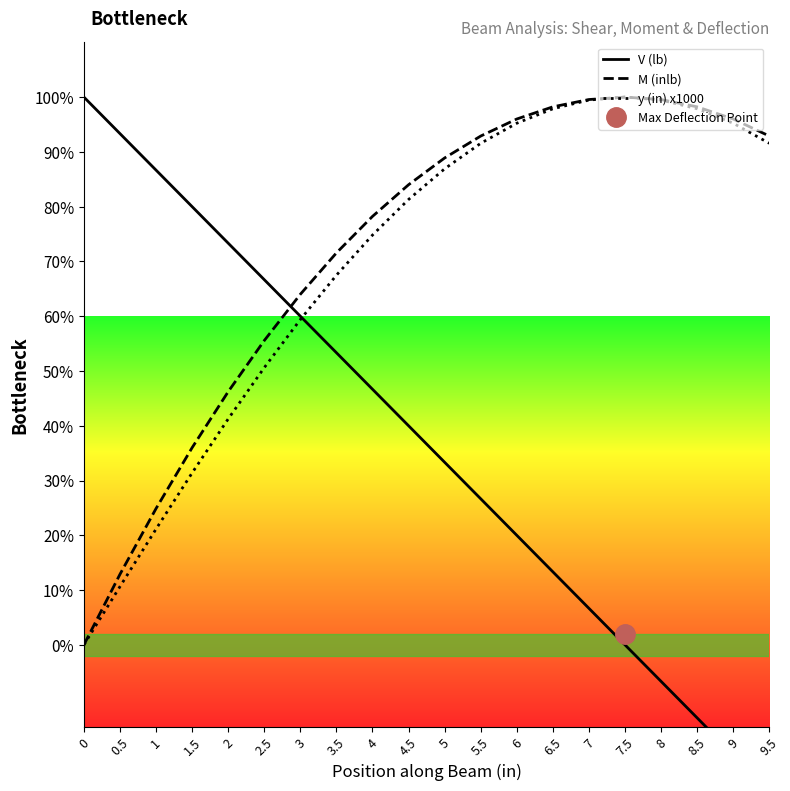

How many lines are shown in the chart?

3